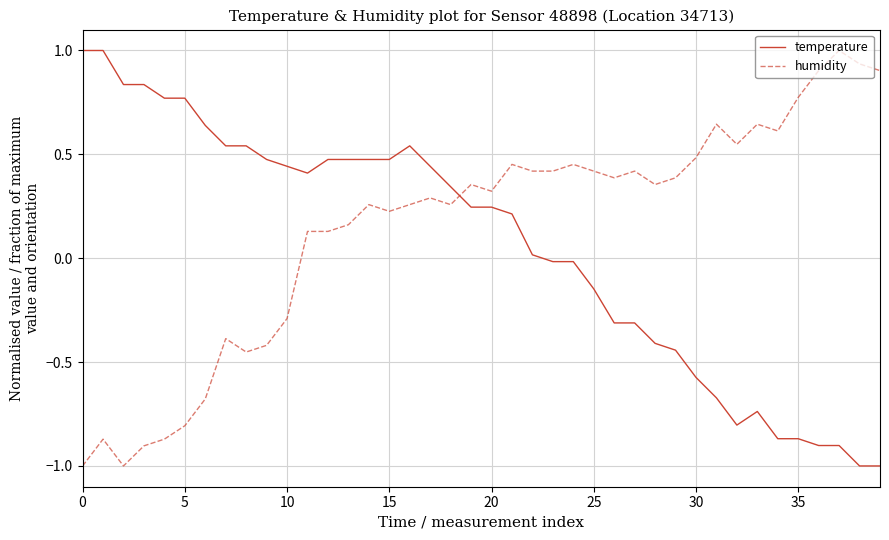

Which series has the largest total across all categories?

humidity